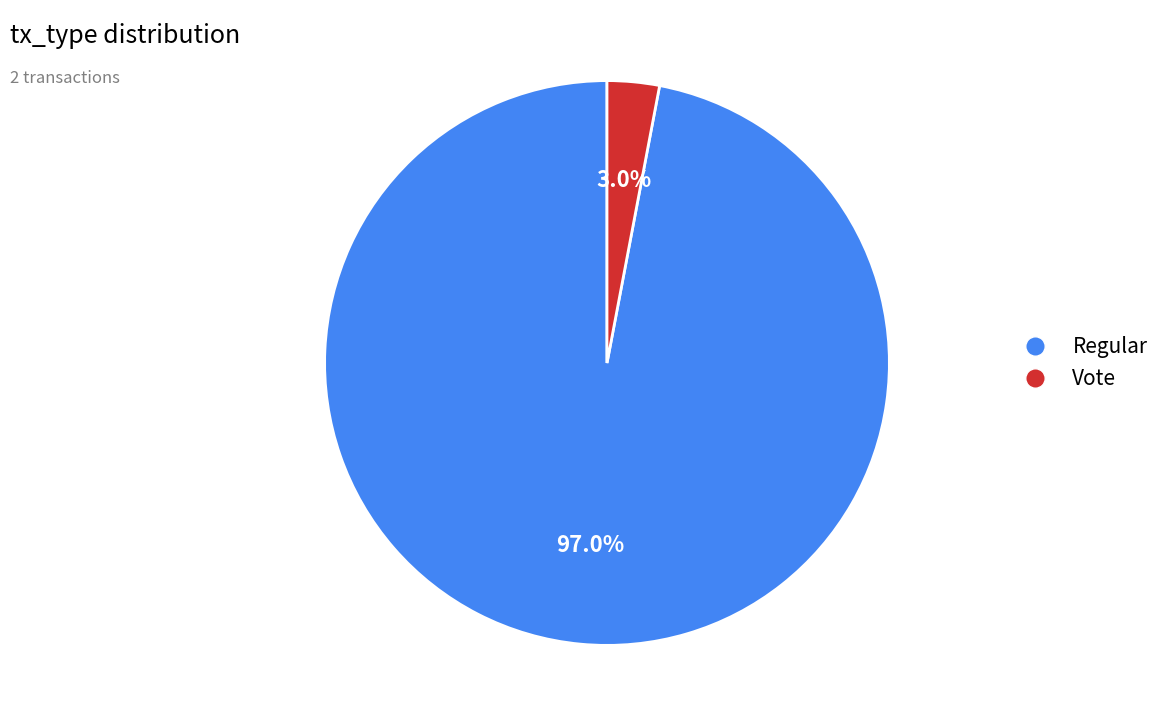

Combined, do Vote and Regular account for over 50%?

Yes